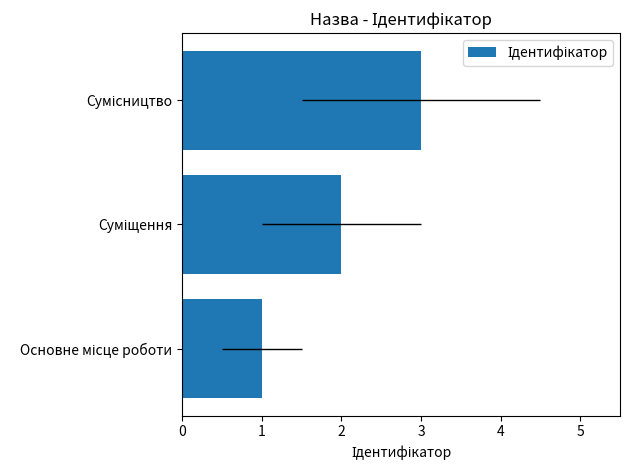

Approximately how many times larger is the value at Основне місце роботи compared to Сумісництво?

0.3